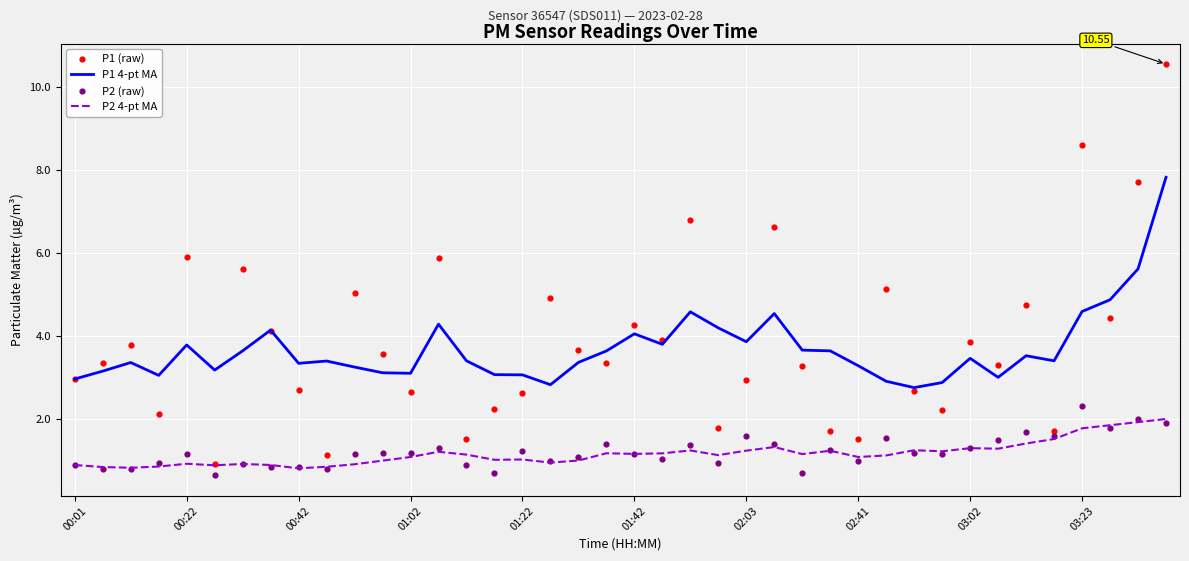

At which category is the sum across all series the highest?

39